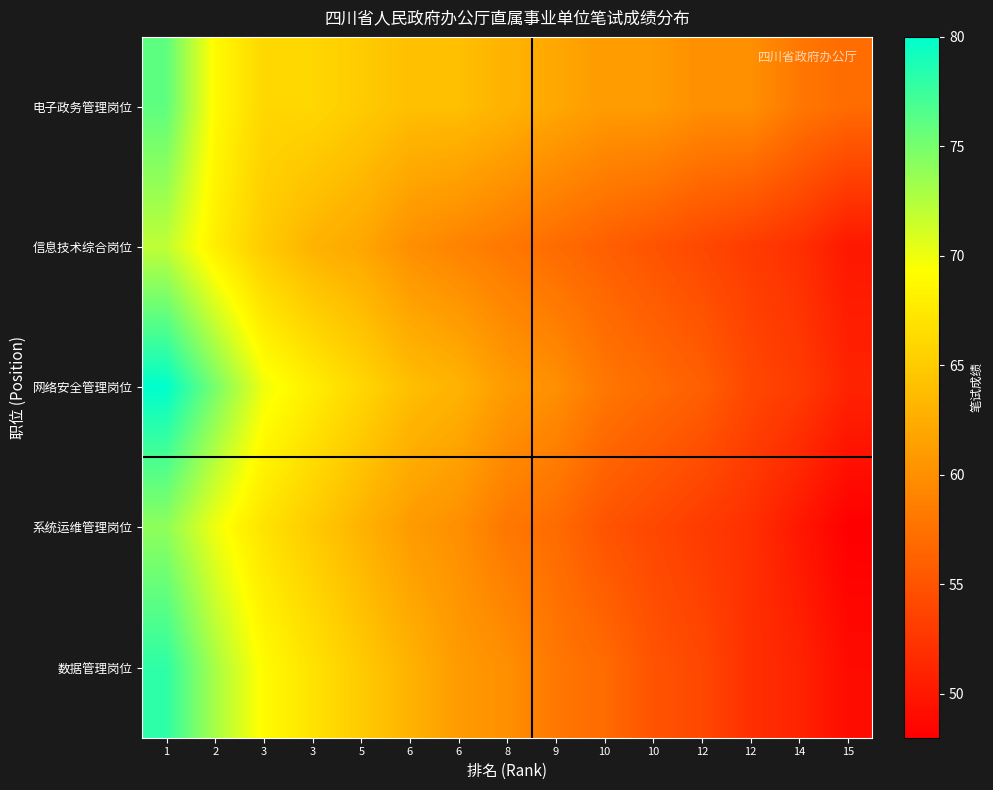

What is the smallest value displayed?

48